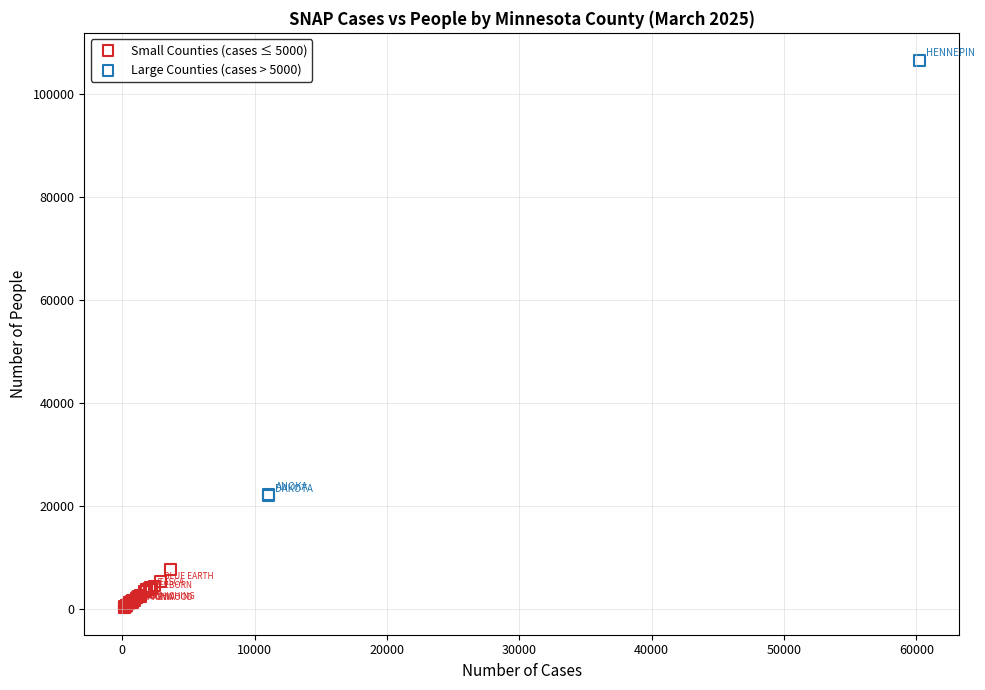

Which series has the widest spread of Y values?

Large Counties (cases > 5000)